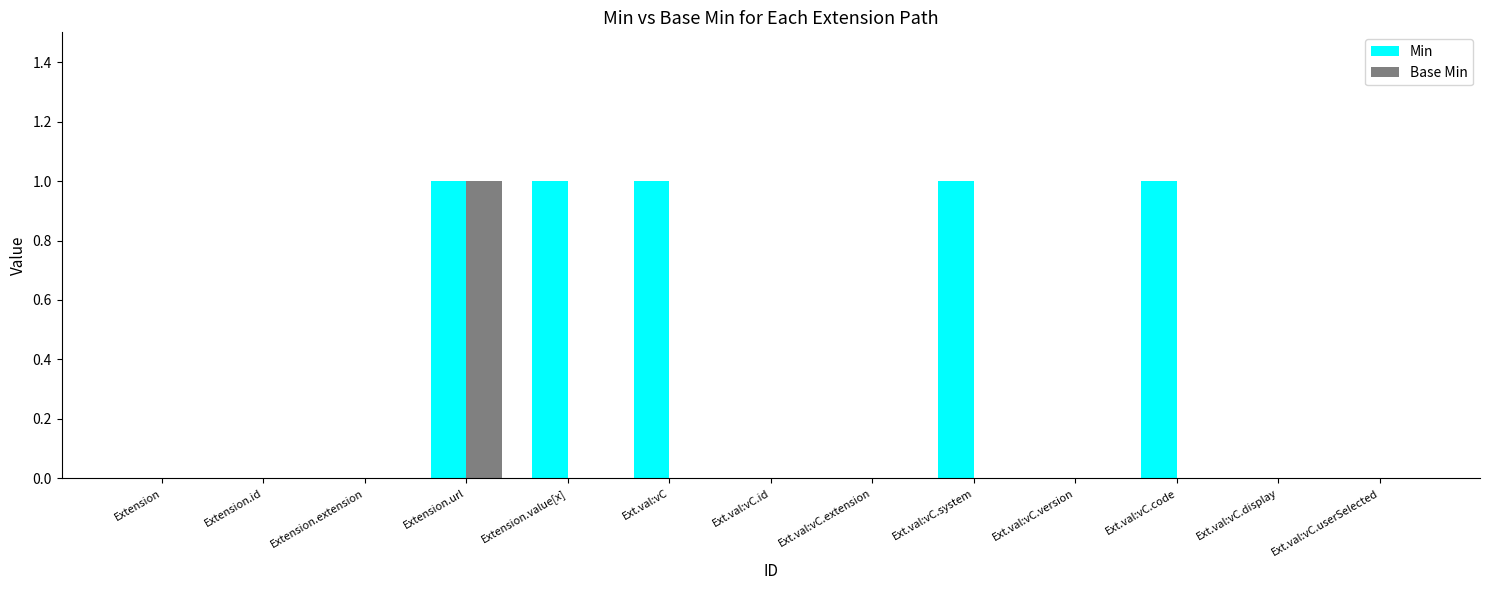

Reading left to right, extract all data points from this chart.

Min: 0	0	0	1	1	1	0	0	1	0	1	0	0
Base Min: 0	0	0	1	0	0	0	0	0	0	0	0	0